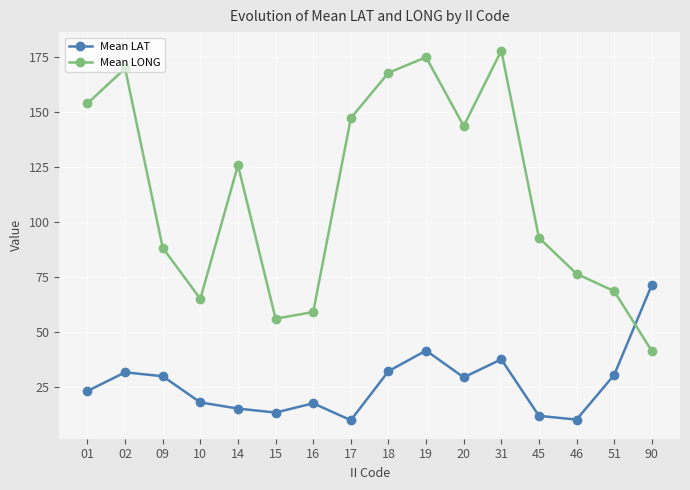

What is the value of the Mean LONG point at the 2nd from the left?

169.7